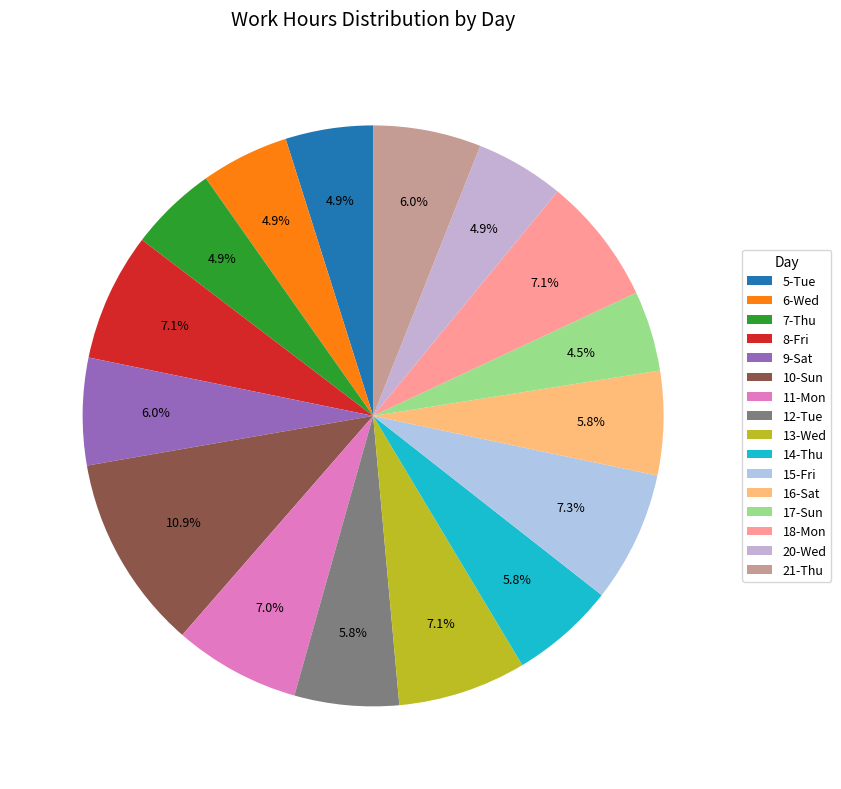

What is the largest slice in the pie chart?

10-Sun